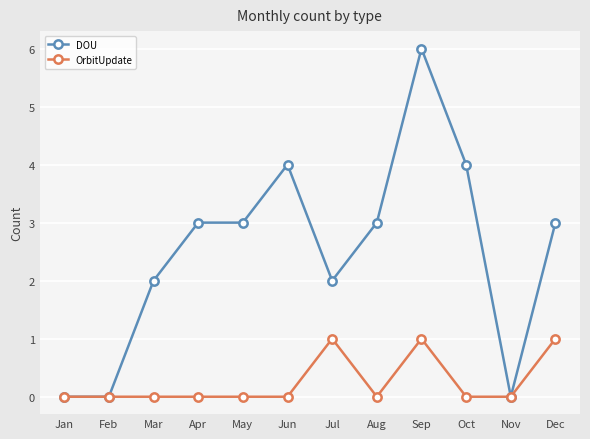

How many lines are shown in the chart?

2